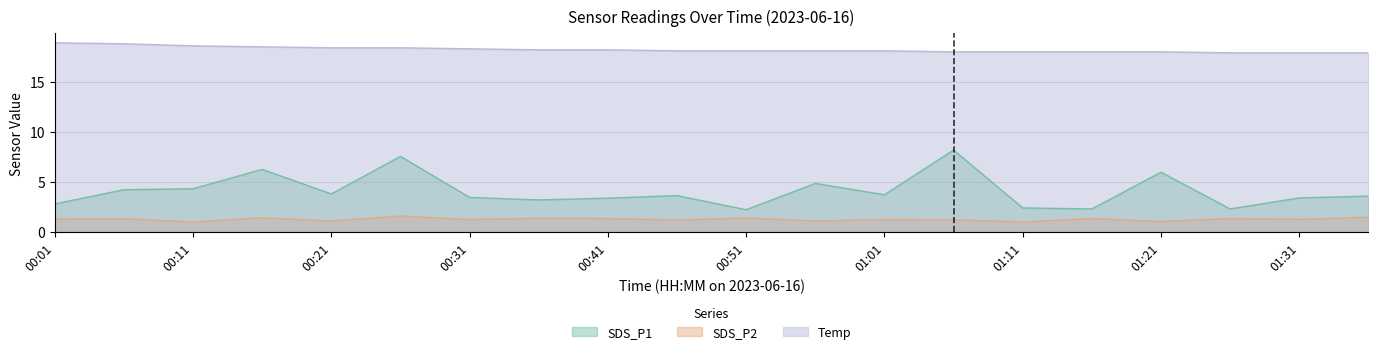

What is the minimum value shown in the chart?

1.0